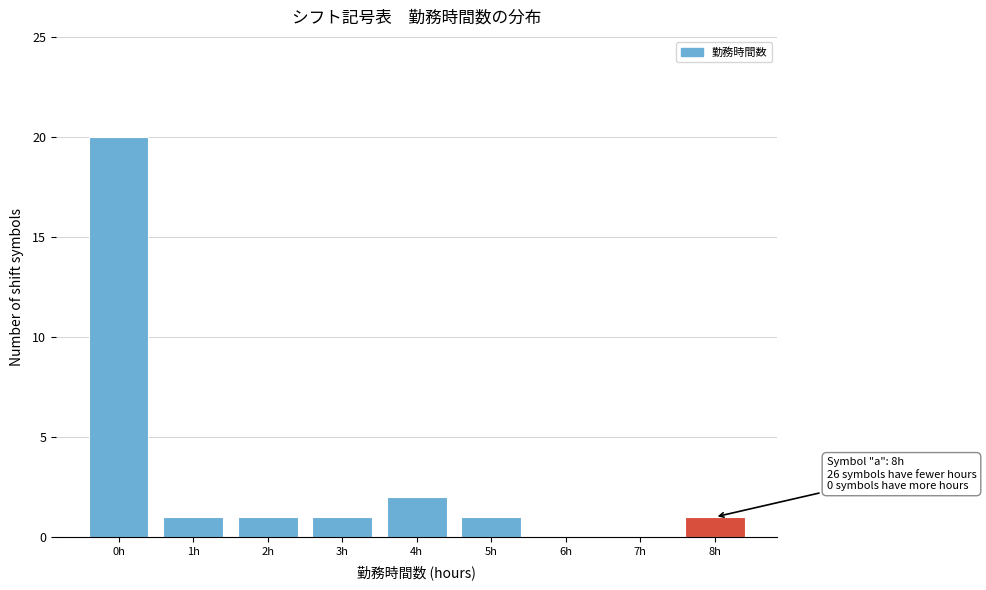

Reading left to right, list all the values displayed in this chart.

0h=20	1h=1	2h=1	3h=1	4h=2	5h=1	6h=0	7h=0	8h=1